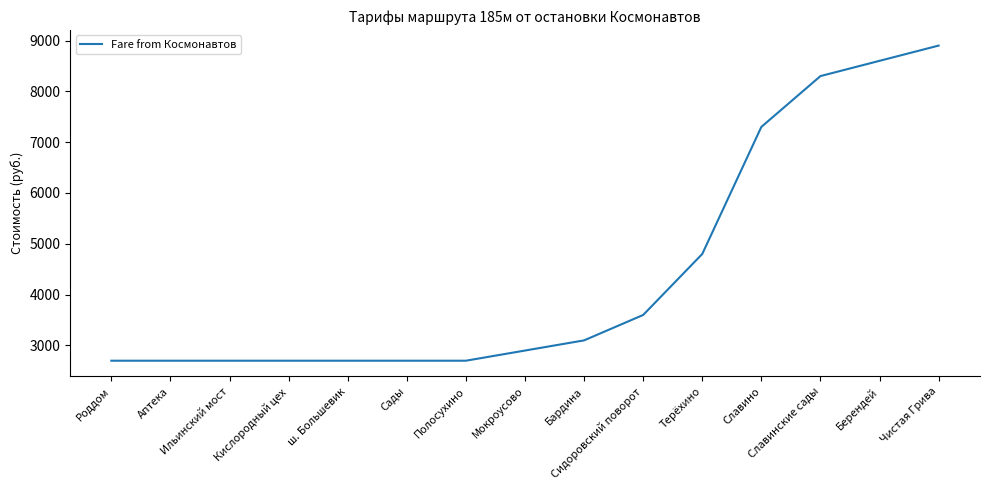

What is the average value?

4427